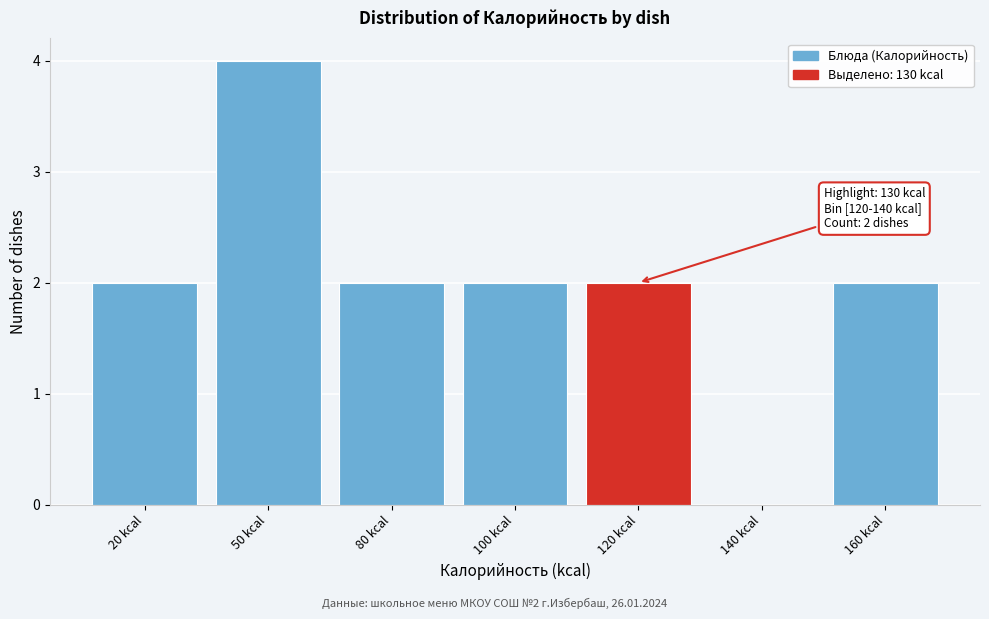

Reading left to right, transcribe all the data shown in this chart.

20 kcal=2	50 kcal=4	80 kcal=2	100 kcal=2	120 kcal=2	140 kcal=0	160 kcal=2